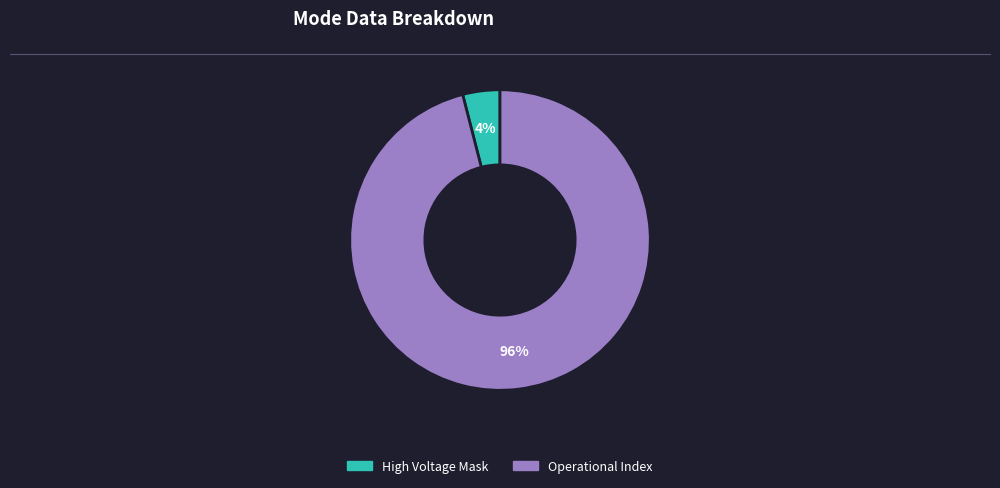

Is there any slice that represents more than half of the pie?

Yes